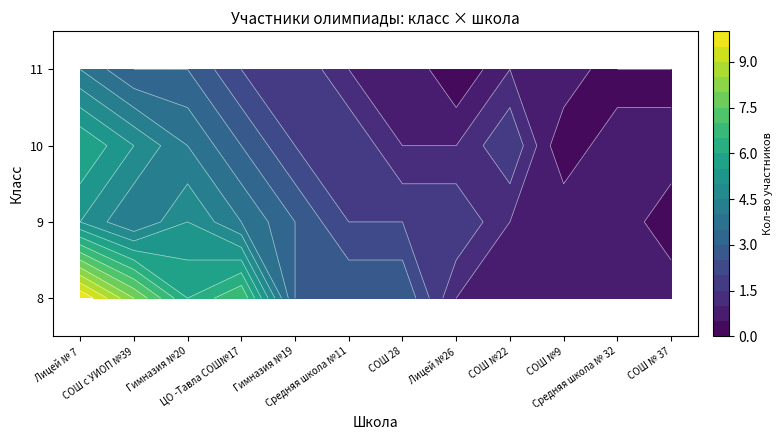

Which category has the lowest value in the 11 series?

Лицей №26